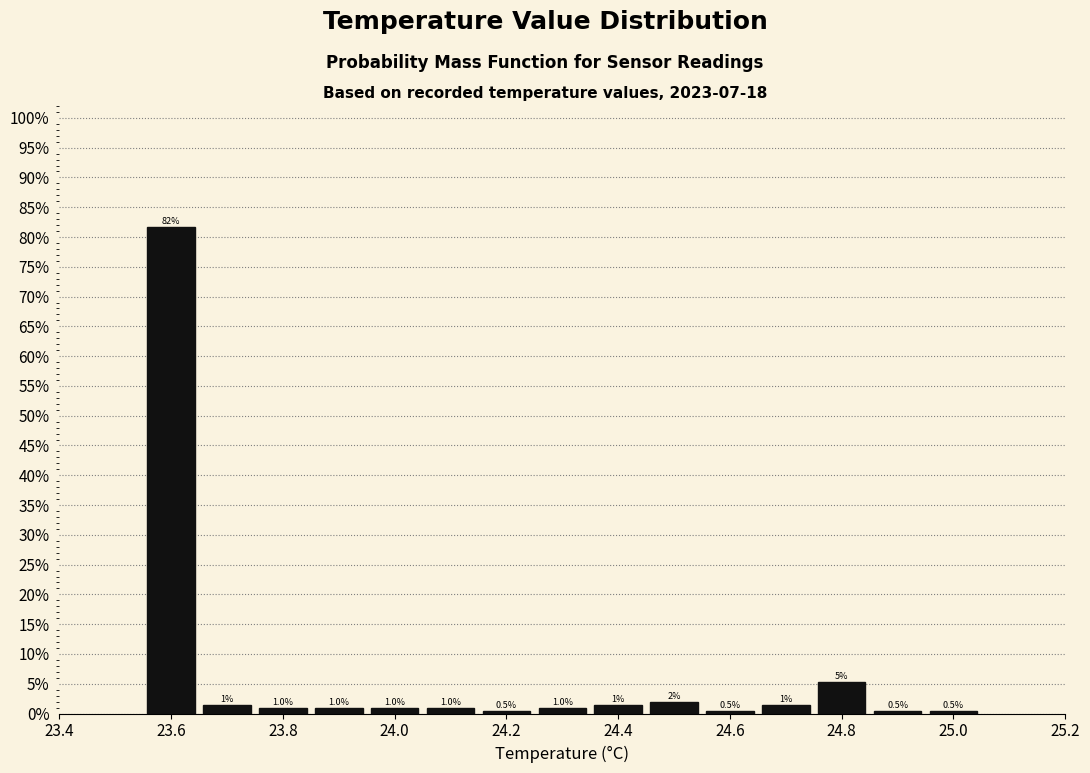

Over which range of the x-axis is the bar tallest?

23.55 to 23.65